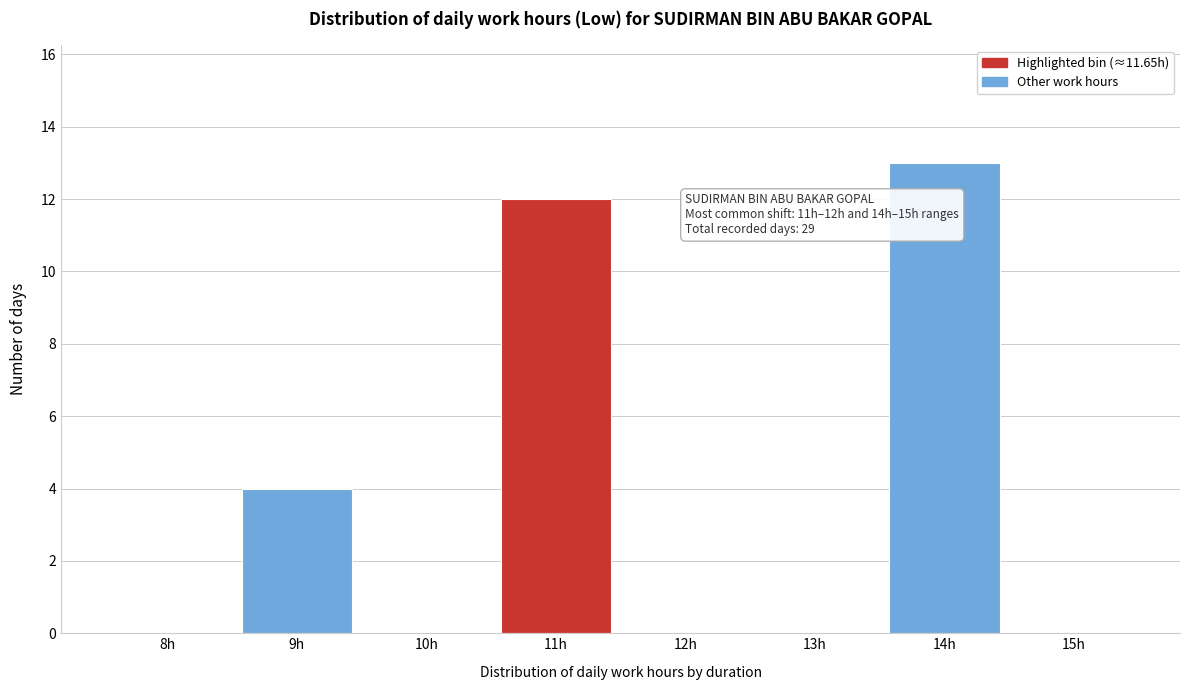

Reading right to left, extract all data points from this chart.

15h=0	14h=13	13h=0	12h=0	11h=12	10h=0	9h=4	8h=0